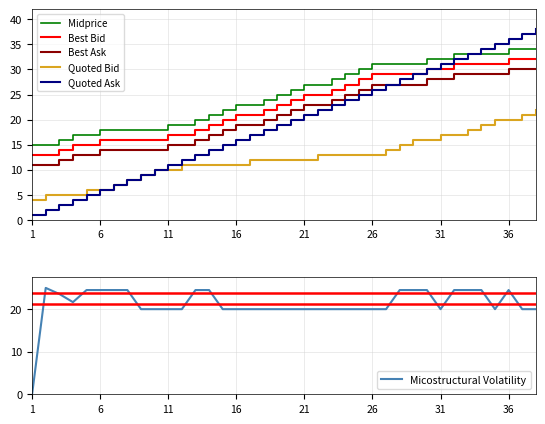

What is the highest value of the Micostructural Volatility series?

25.0